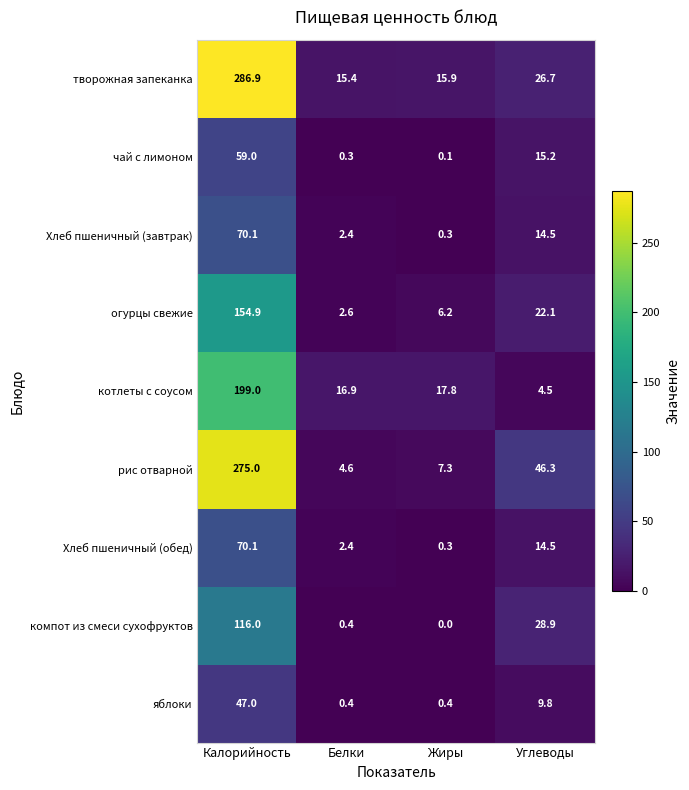

List the labels in order of компот из смеси сухофруктов value, smallest first.

Жиры, Белки, Углеводы, Калорийность